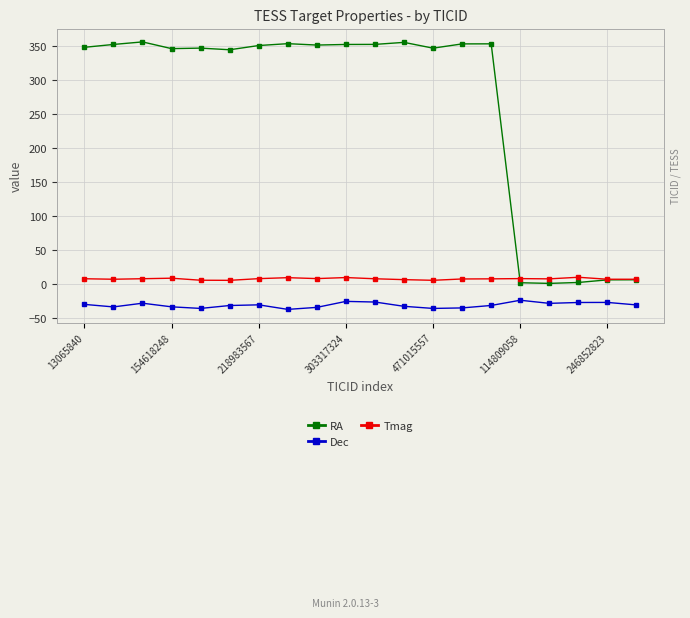

Which series has the largest range (max minus min)?

RA